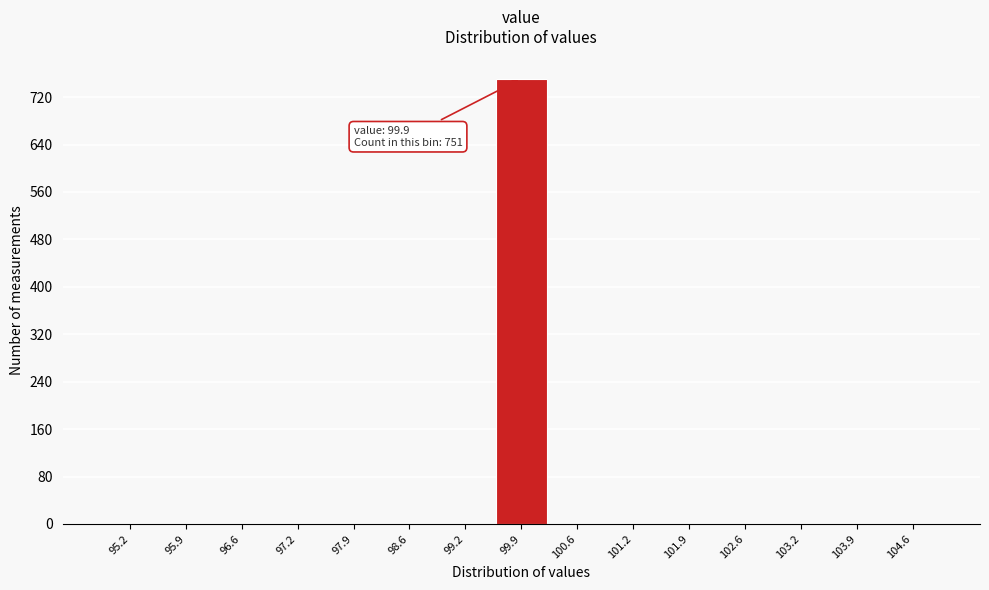

Over which range of the x-axis is the bar tallest?

99.6 to 100.2